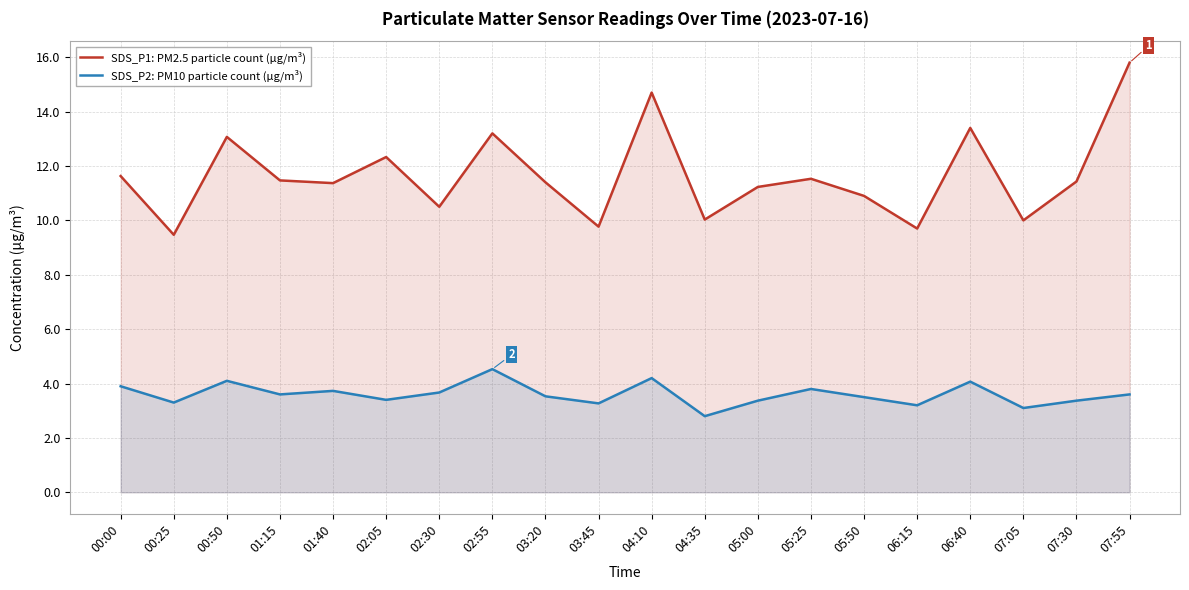

Which series has the largest range (max minus min)?

SDS_P1: PM2.5 particle count (µg/m³)